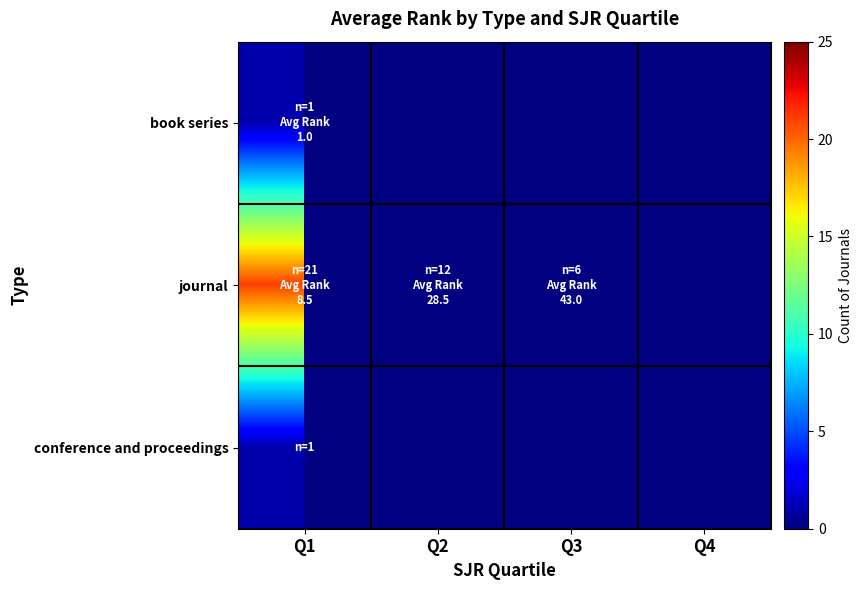

Rank the series by their maximum value, from lowest to highest.

book series, conference and proceedings, journal